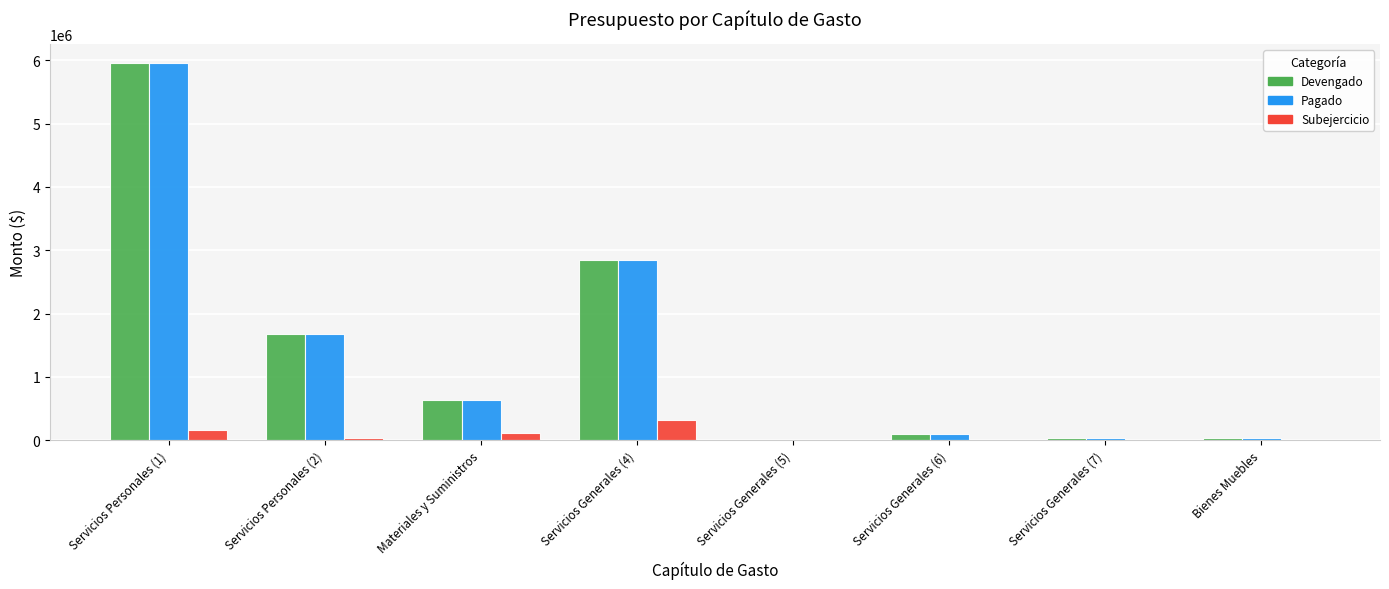

What are all the series names shown in the legend?

Devengado, Pagado, Subejercicio